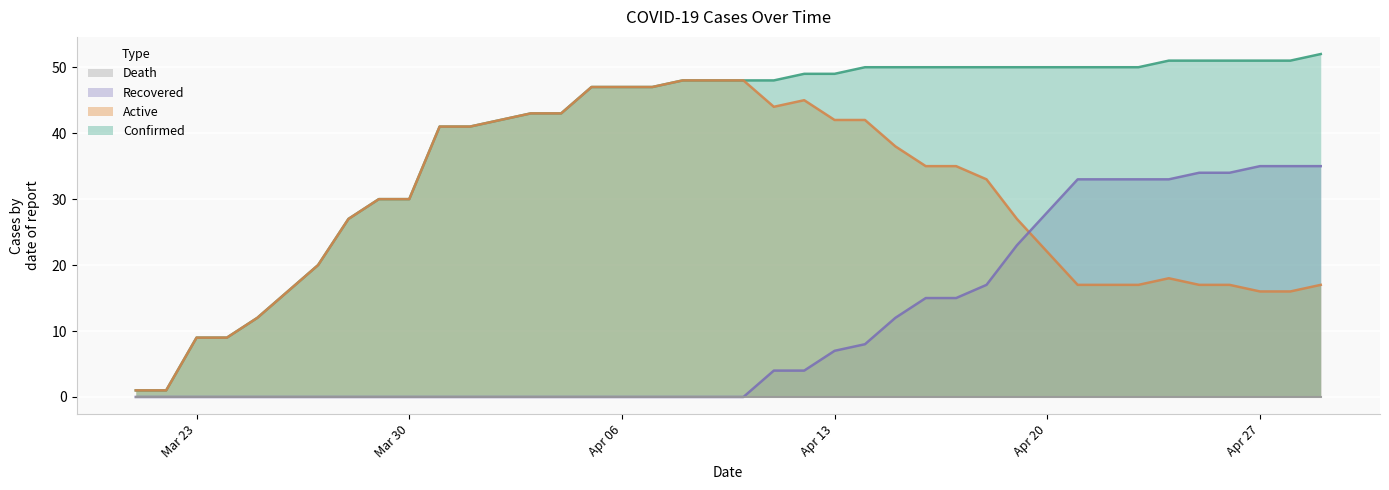

True or false: Active and Recovered intersect in this chart.

True